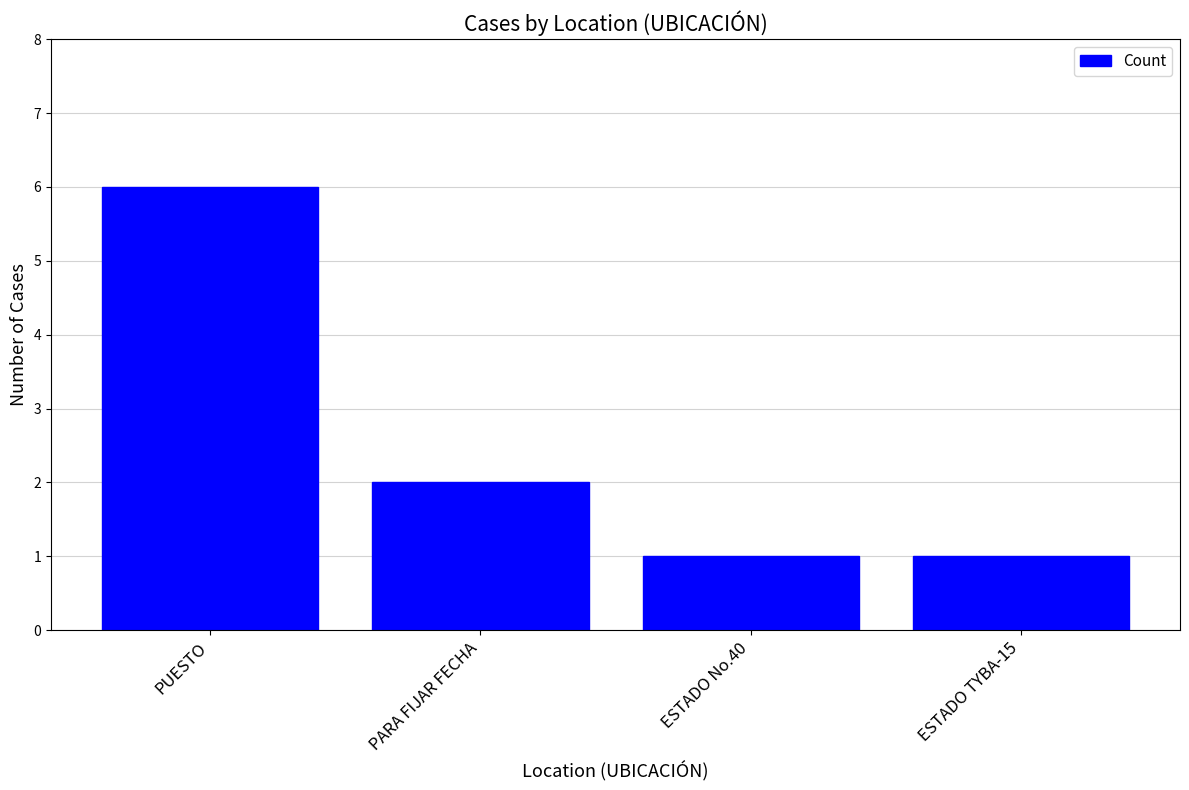

How many distinct data groups are displayed?

1